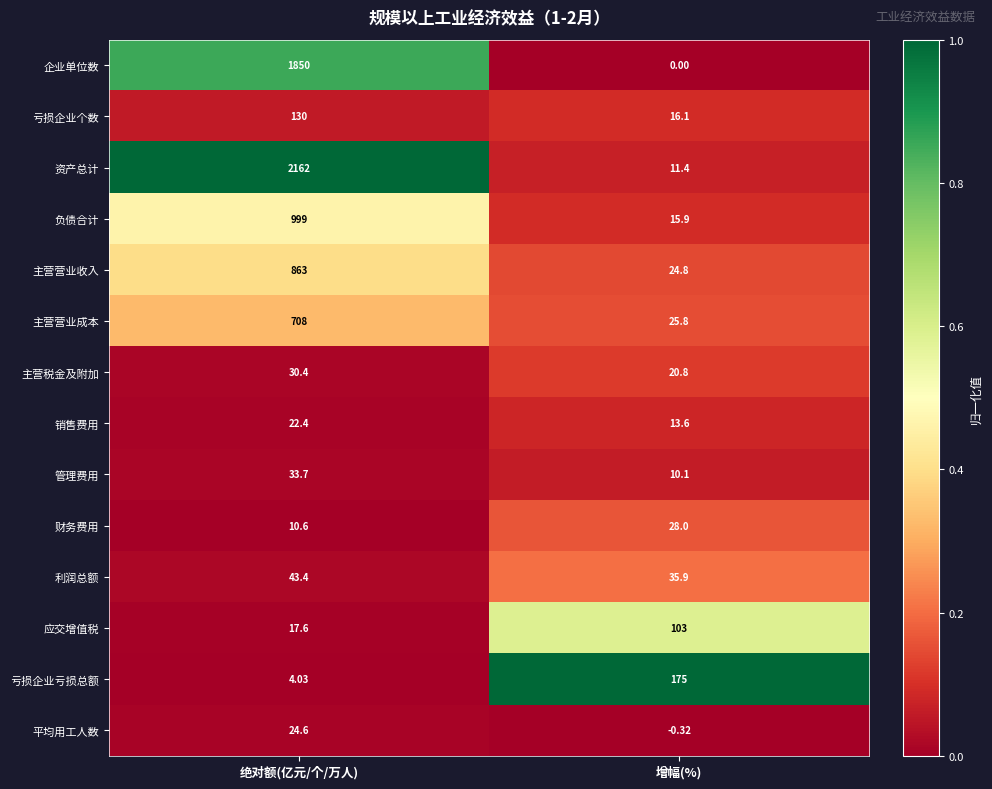

Which series has the largest total across all categories?

资产总计